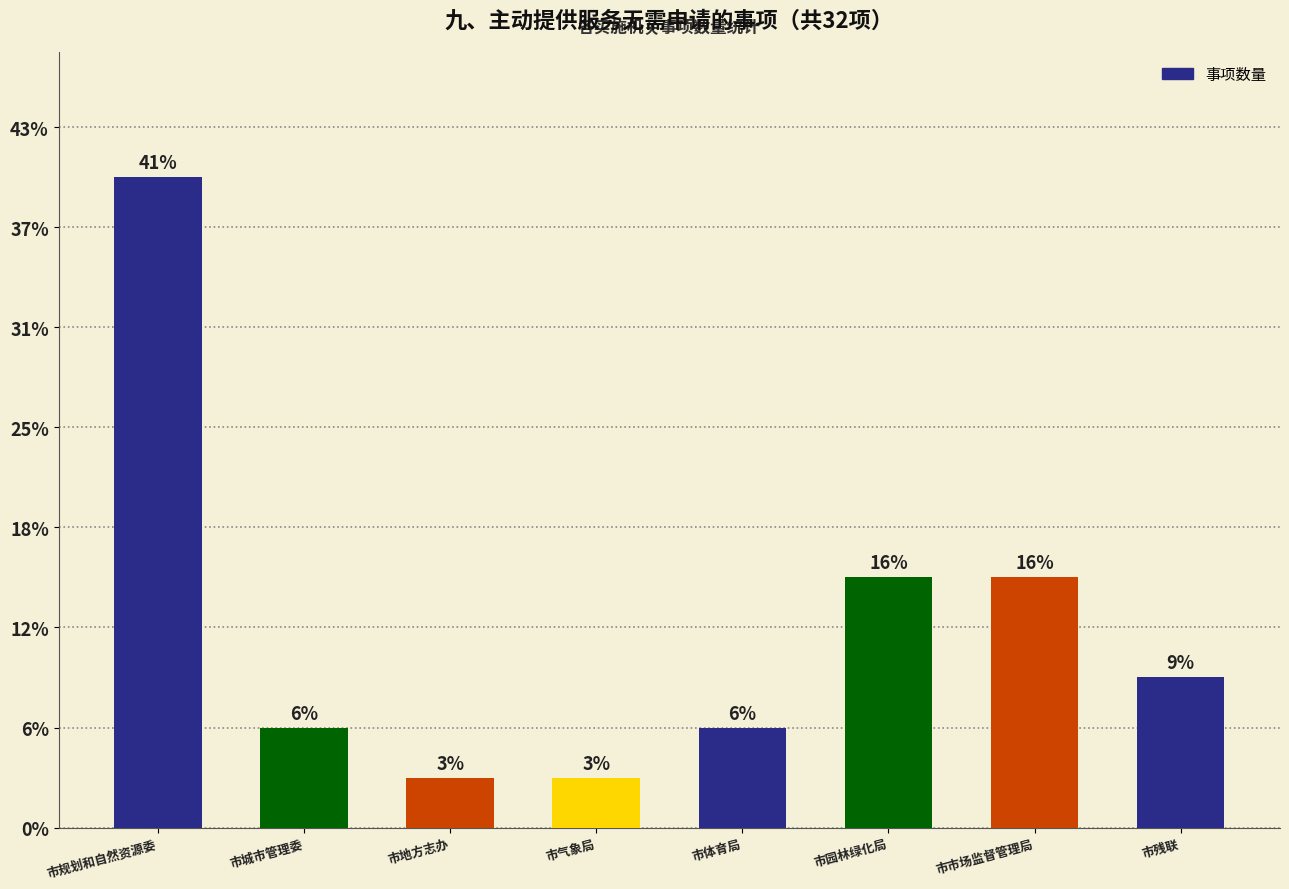

Rank the categories by value from lowest to highest.

市地方志办, 市气象局, 市城市管理委, 市体育局, 市残联, 市园林绿化局, 市市场监督管理局, 市规划和自然资源委